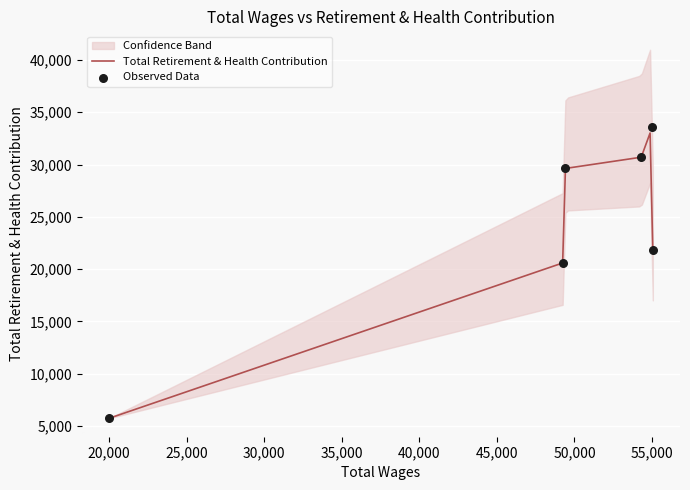

What is the ratio of the value at 49417.0 to the value at 49266.0?

1.4